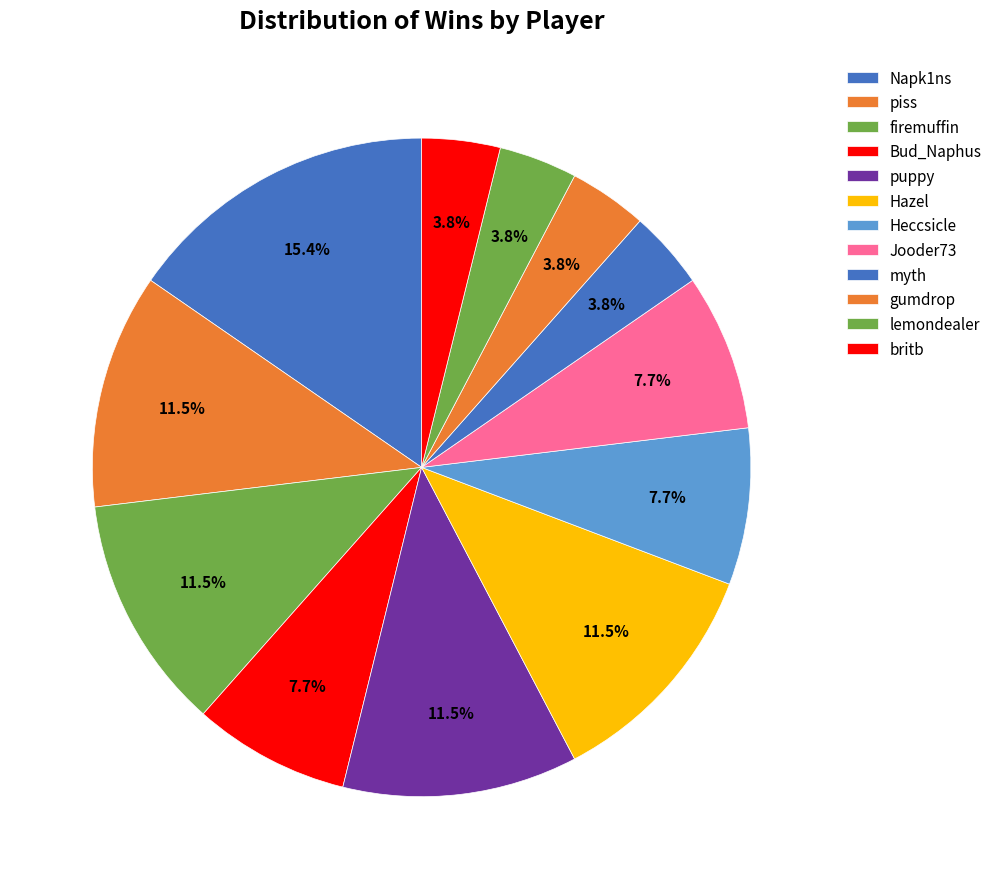

How many slices are in this pie chart?

12